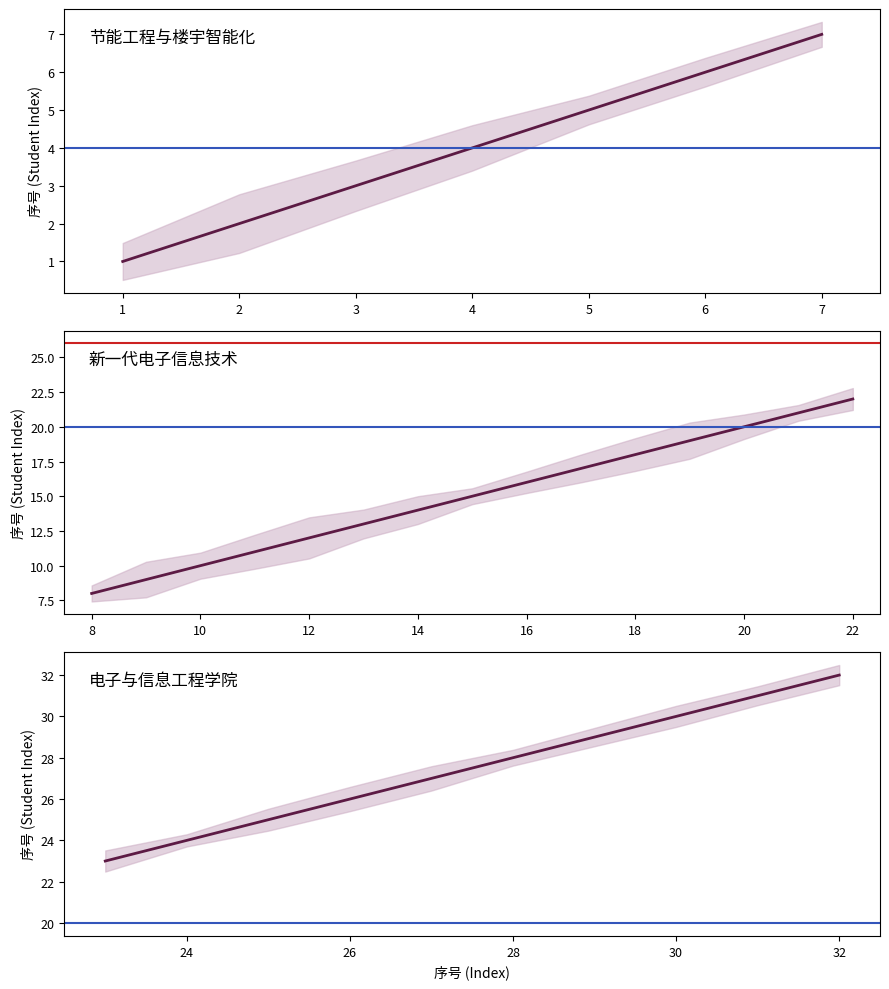

What is the value of the 7th point from the left?

7